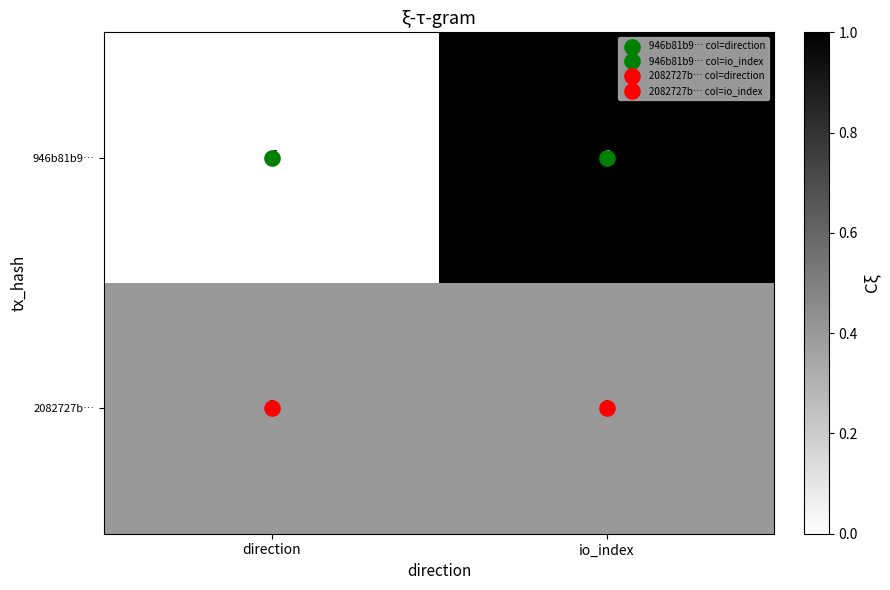

What is the sum of the 946b81b9… values at direction and io_index?

3